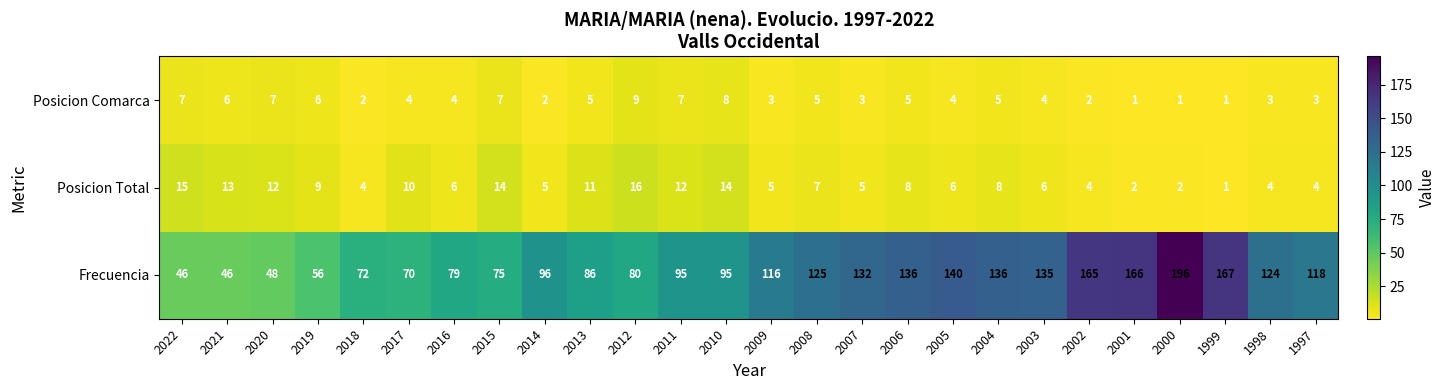

What is the sum of the Posicion Comarca values at 2008 and 2002?

7